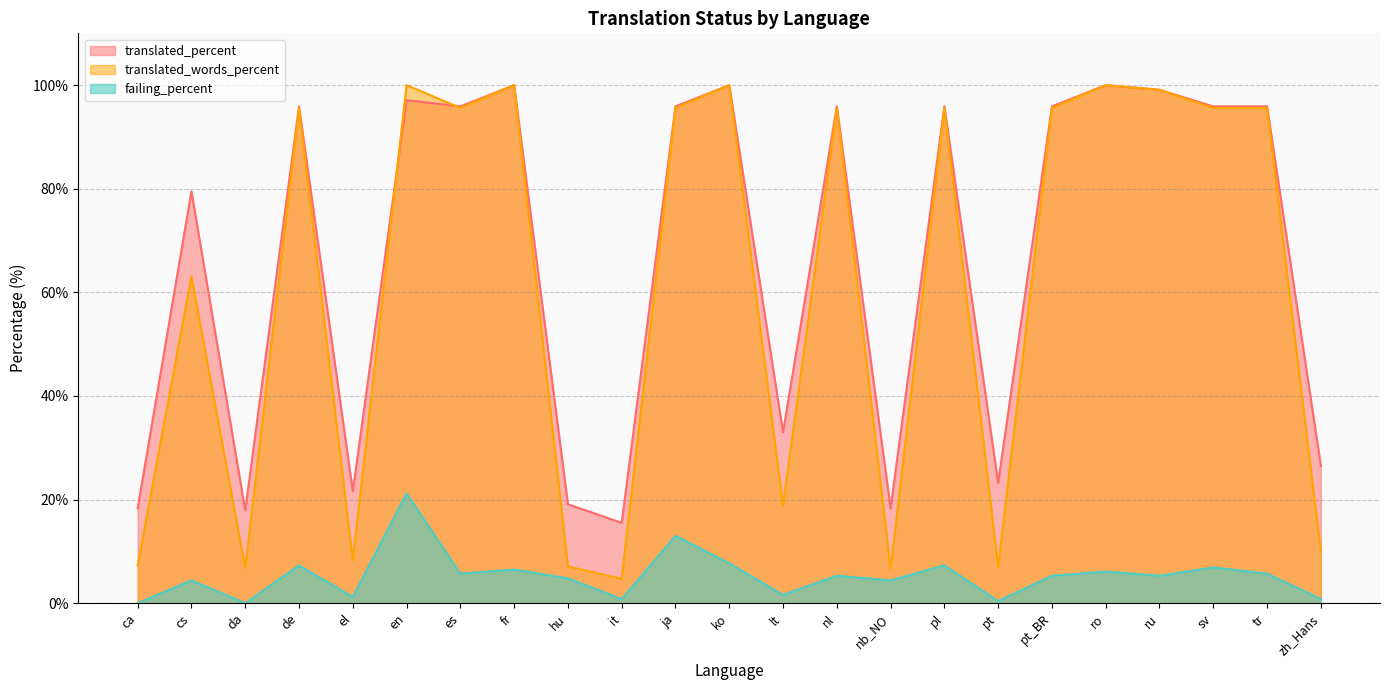

Which category has the highest value across all series?

fr